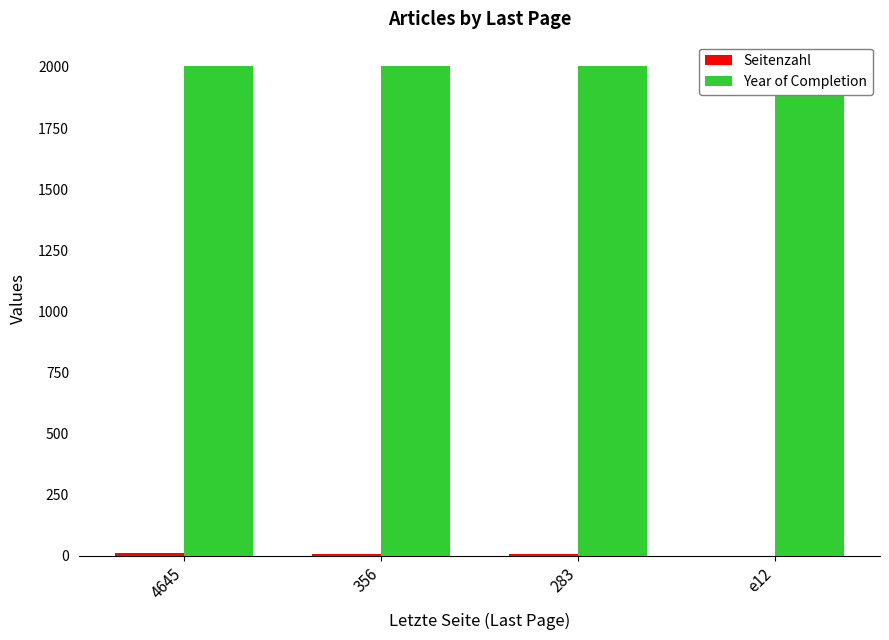

Does the chart contain any negative values?

No